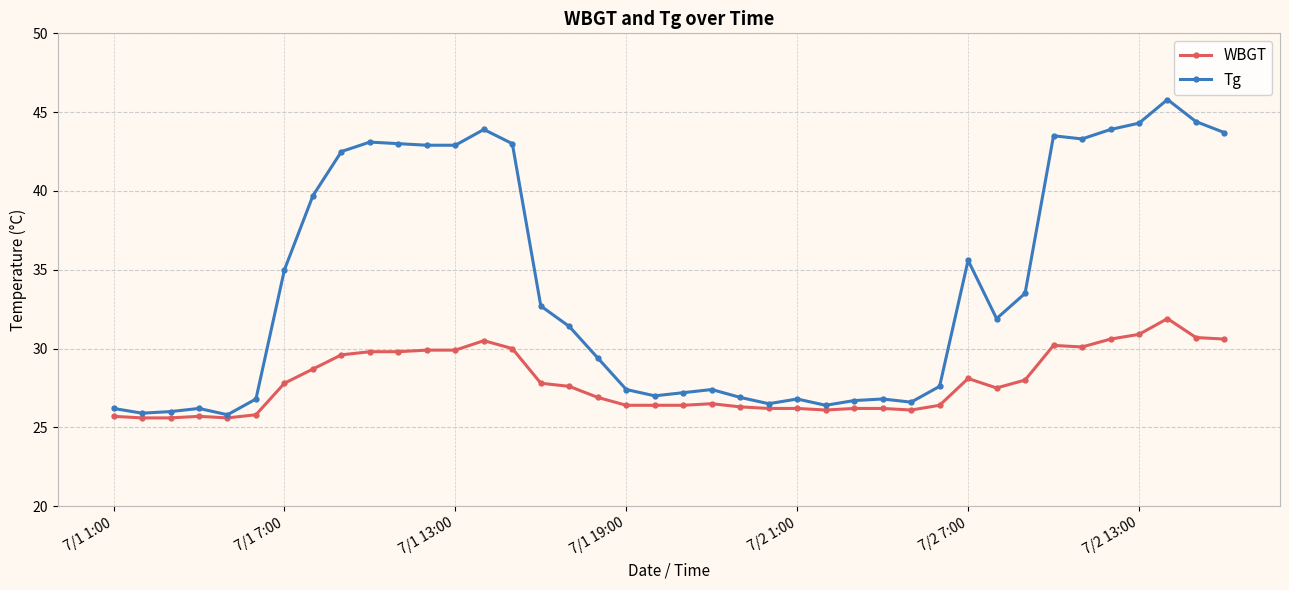

Which series has the largest range (max minus min)?

Tg